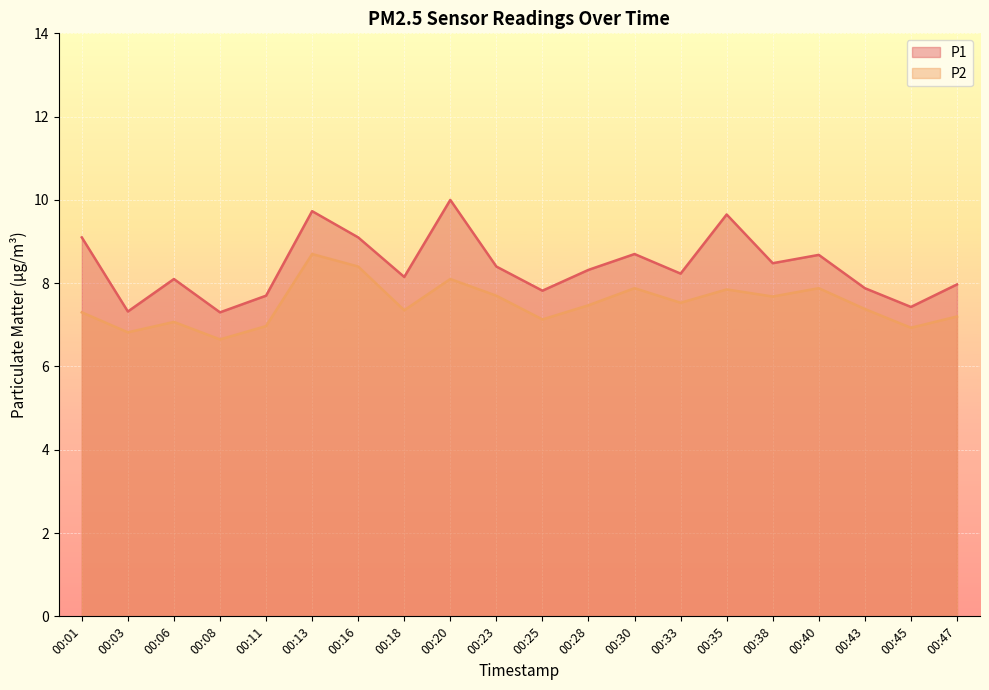

Rank the categories by P2 value from lowest to highest.

00:08, 00:03, 00:45, 00:11, 00:06, 00:25, 00:47, 00:01, 00:18, 00:43, 00:28, 00:33, 00:38, 00:23, 00:35, 00:30, 00:40, 00:20, 00:16, 00:13